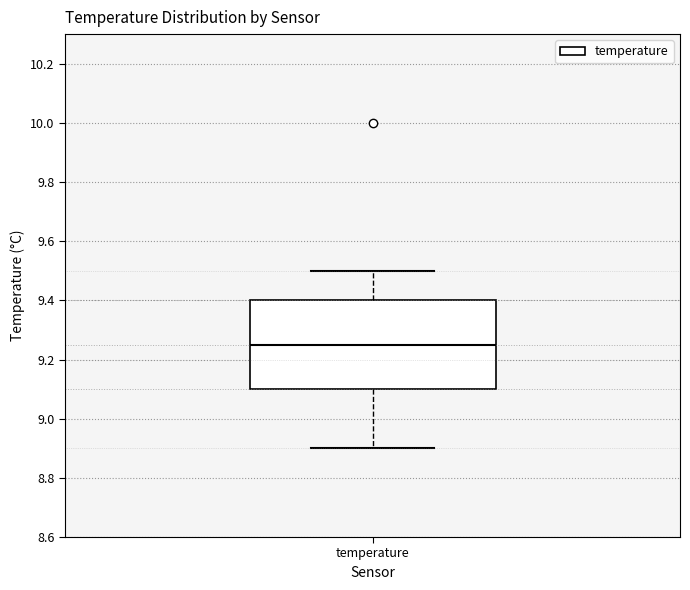

Where is the lower edge of the box for temperature on the y-axis? The values are not printed on the chart, so give them approximately, as read against the axis.

9.10